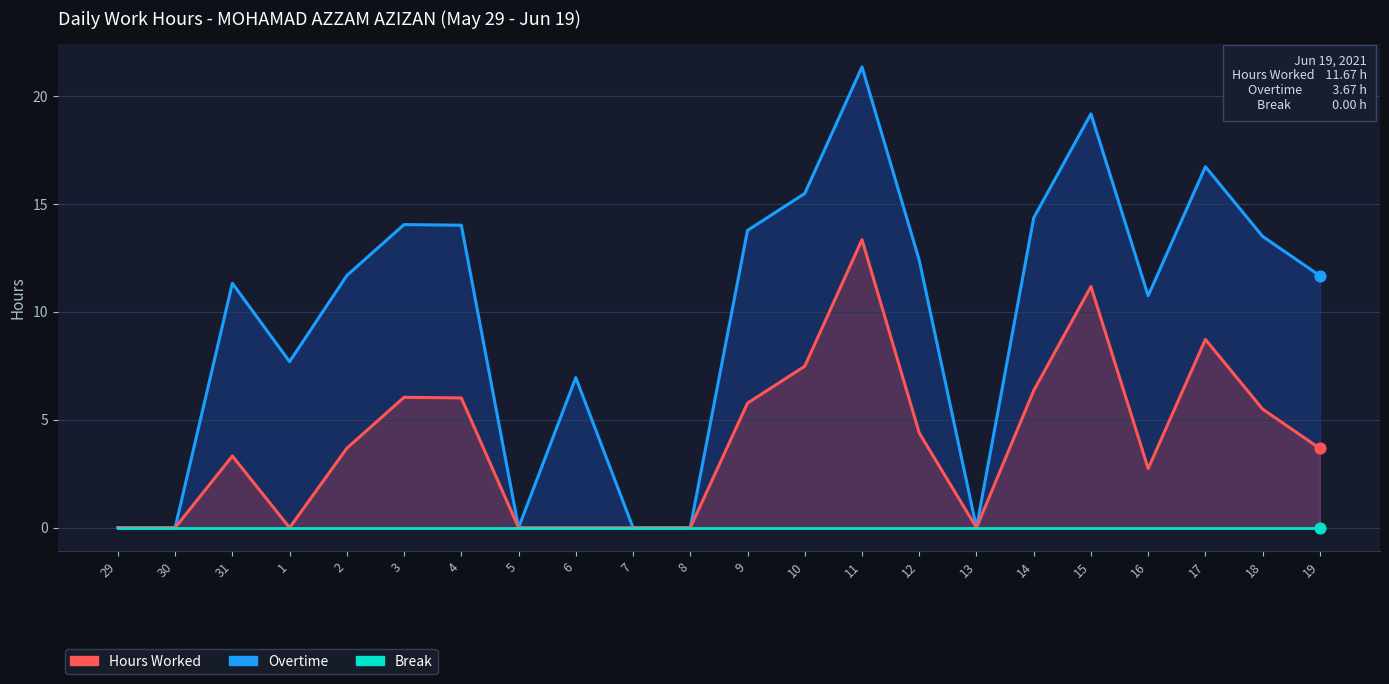

Which series reaches the minimum Y coordinate?

Hours Worked